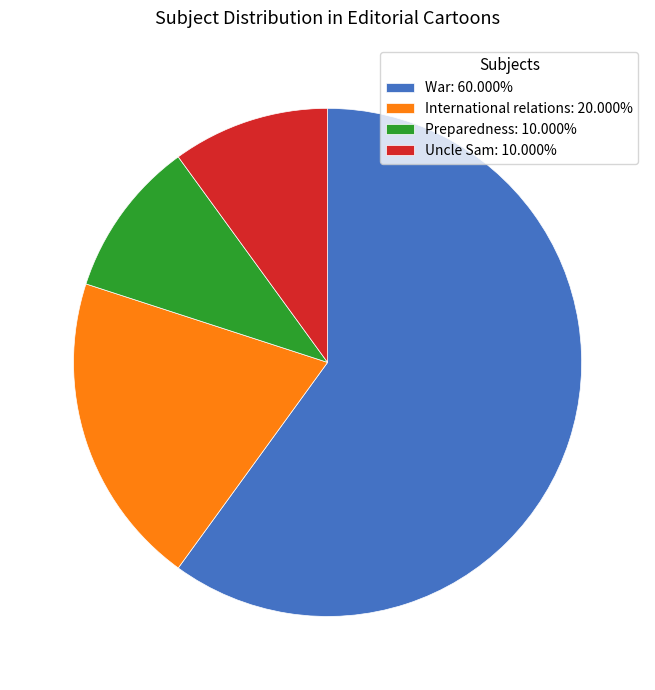

Do Preparedness: 10.000% and War: 60.000% together represent more than half of the pie?

Yes